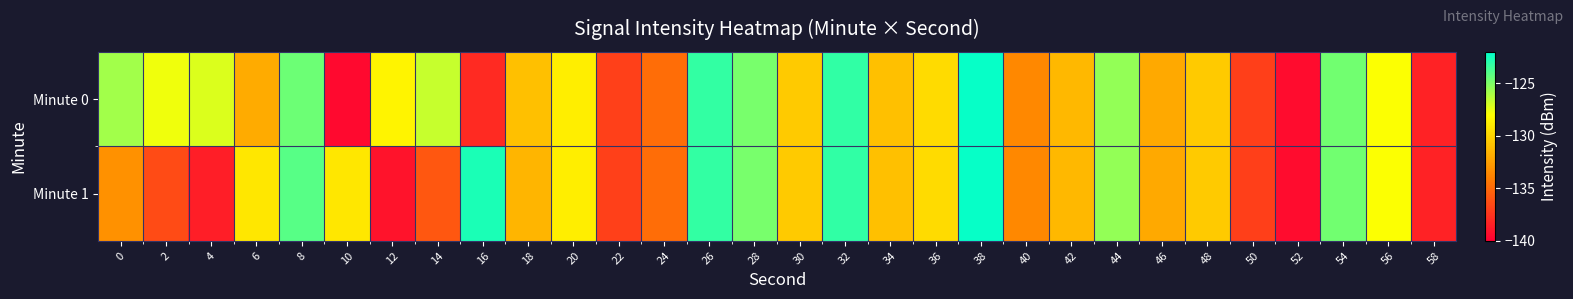

What is the total value across all series at 28?

-249.7